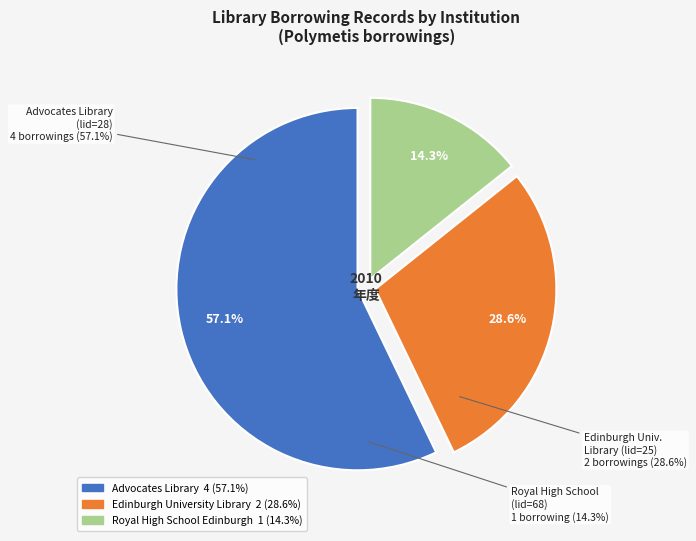

Rank the categories by value from lowest to highest.

Royal High School Edinburgh (lid=68), Edinburgh University Library (lid=25), Advocates Library (lid=28)